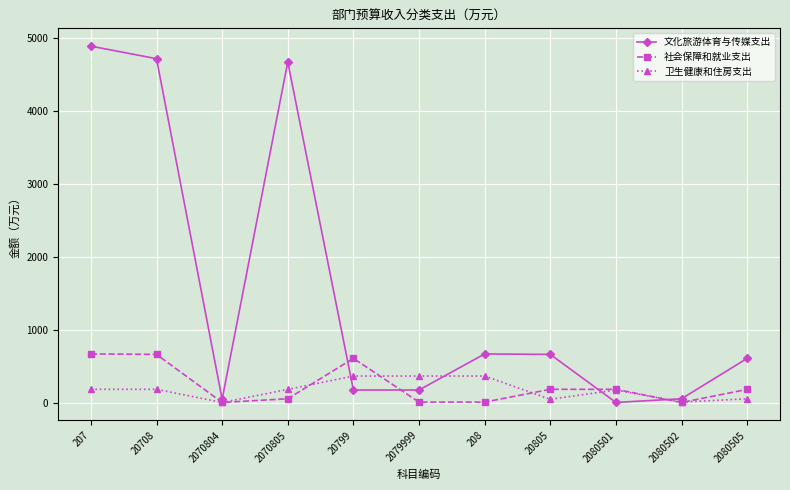

Which series has the largest range (max minus min)?

文化旅游体育与传媒支出